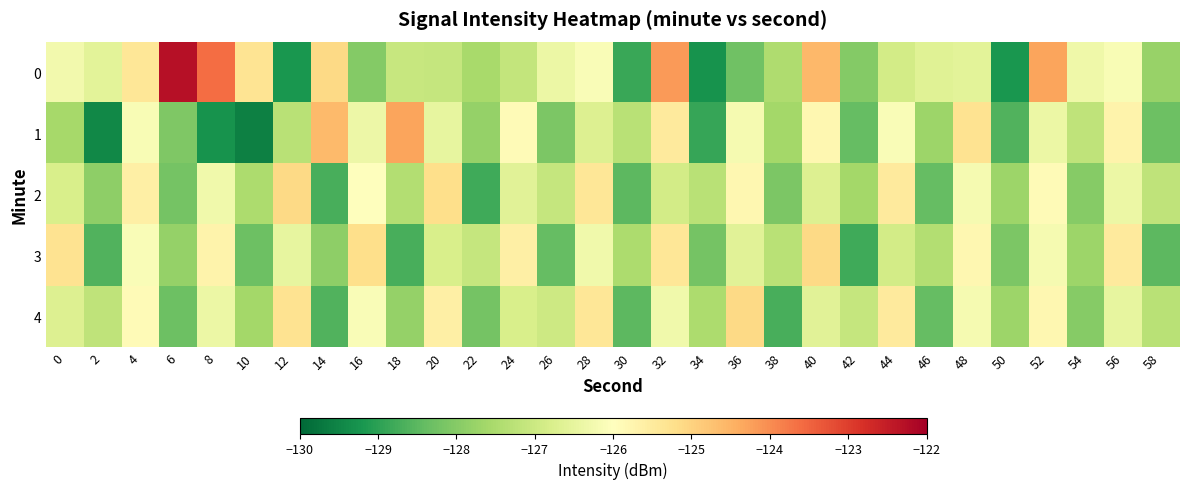

Which series has the widest spread of values?

row_0